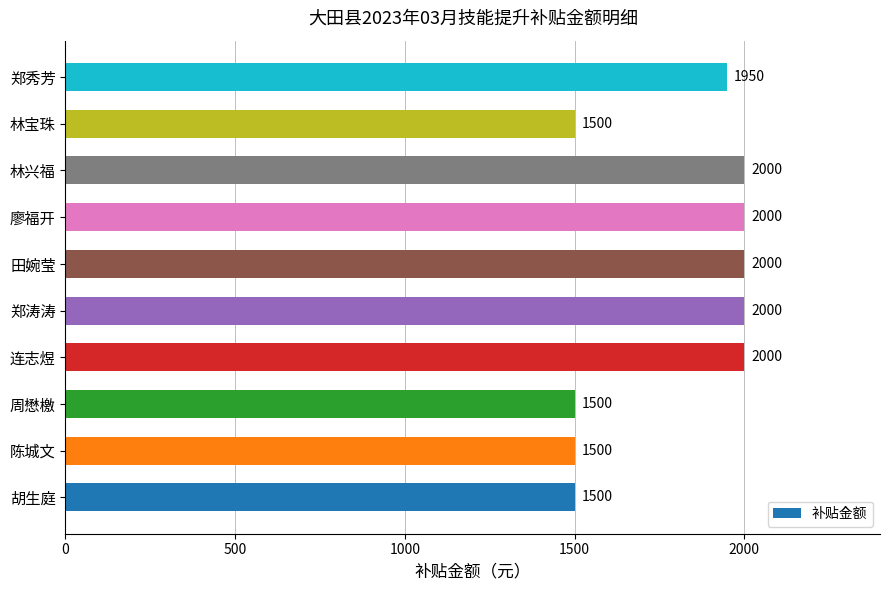

True or false: the data shows 3155 at 郑秀芳.

False